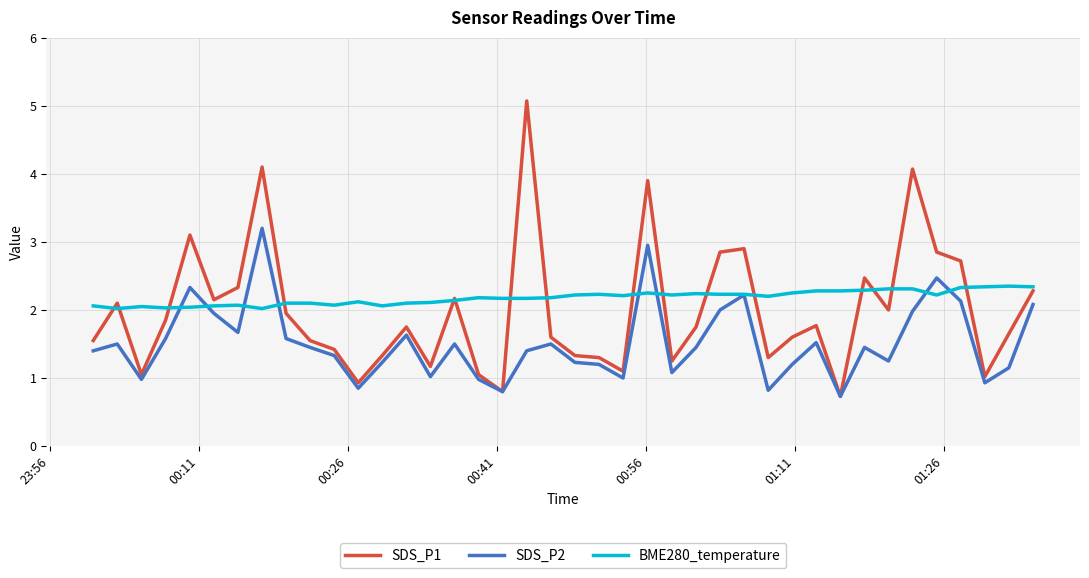

True or false: SDS_P1 and BME280_temperature cross at least once.

True